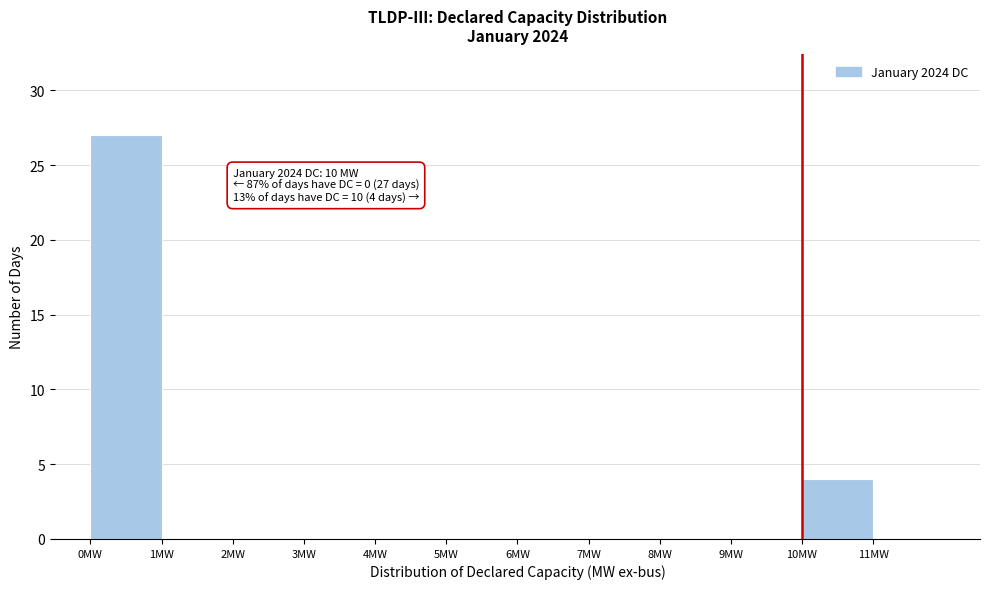

Which range on the x-axis has the tallest bar?

0 to 1